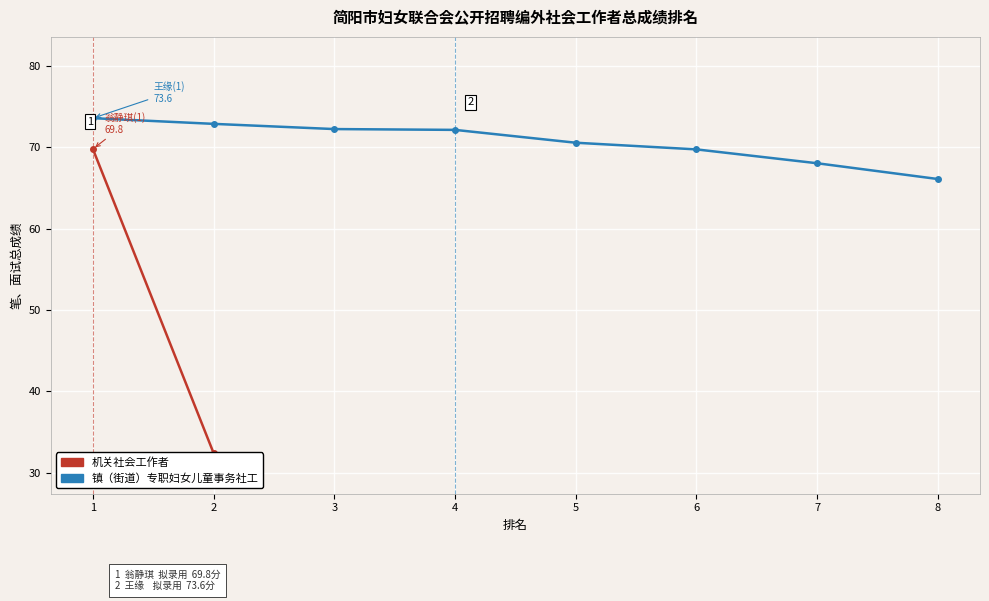

What value does the data have at 8?

66.1